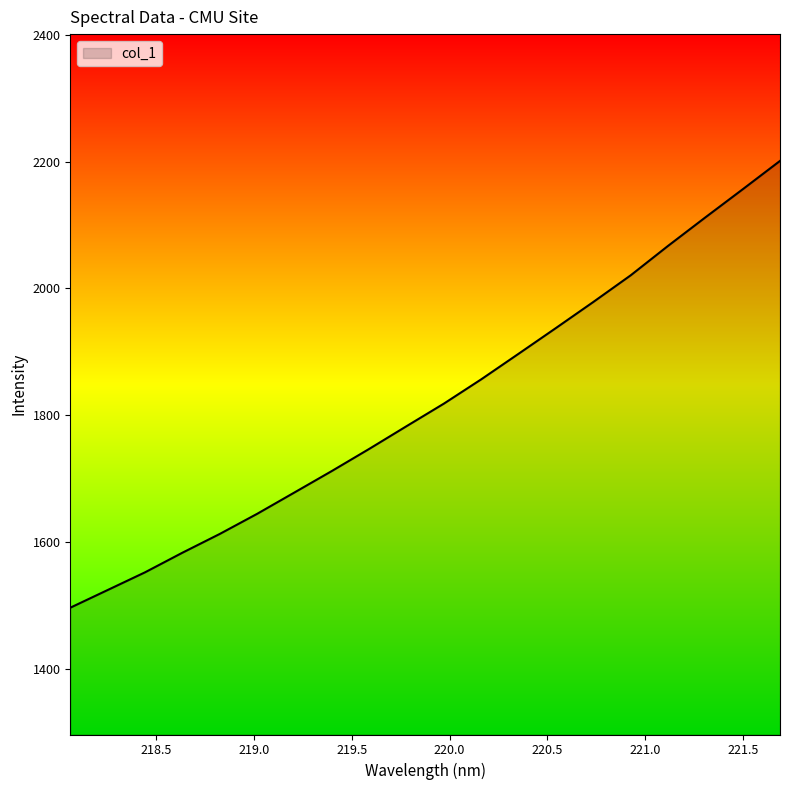

What is the greatest value displayed?

2201.0